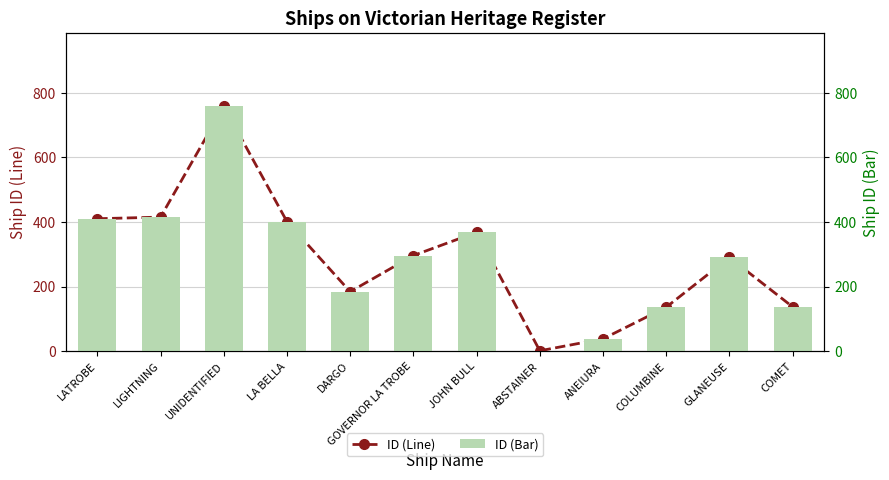

At which label does ID (Bar) first exceed 296?

LATROBE